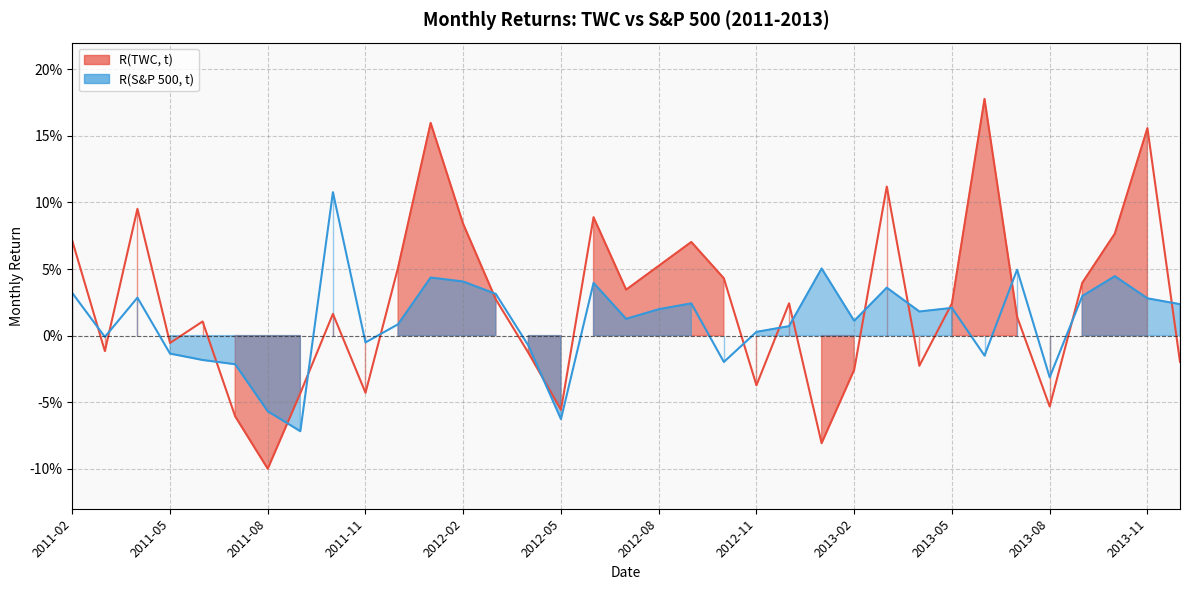

Reading right to left, what are all the values shown in this chart?

R(TWC, t): 2013-12=-0.0	2013-11=0.2	2013-10=0.1	2013-09=0.0	2013-08=-0.1	2013-07=0.0	2013-06=0.2	2013-05=0.0	2013-04=-0.0	2013-03=0.1	2013-02=-0.0	2013-01=-0.1	2012-12=0.0	2012-11=-0.0	2012-10=0.0	2012-09=0.1	2012-08=0.1	2012-07=0.0	2012-06=0.1	2012-05=-0.1	2012-04=-0.0	2012-03=0.0	2012-02=0.1	2012-01=0.2	2011-12=0.1	2011-11=-0.0	2011-10=0.0	2011-09=-0.0	2011-08=-0.1	2011-07=-0.1	2011-06=0.0	2011-05=-0.0	2011-04=0.1	2011-03=-0.0	2011-02=0.1
R(S&P 500, t): 2013-12=0.0	2013-11=0.0	2013-10=0.0	2013-09=0.0	2013-08=-0.0	2013-07=0.0	2013-06=-0.0	2013-05=0.0	2013-04=0.0	2013-03=0.0	2013-02=0.0	2013-01=0.1	2012-12=0.0	2012-11=0.0	2012-10=-0.0	2012-09=0.0	2012-08=0.0	2012-07=0.0	2012-06=0.0	2012-05=-0.1	2012-04=-0.0	2012-03=0.0	2012-02=0.0	2012-01=0.0	2011-12=0.0	2011-11=-0.0	2011-10=0.1	2011-09=-0.1	2011-08=-0.1	2011-07=-0.0	2011-06=-0.0	2011-05=-0.0	2011-04=0.0	2011-03=-0.0	2011-02=0.0